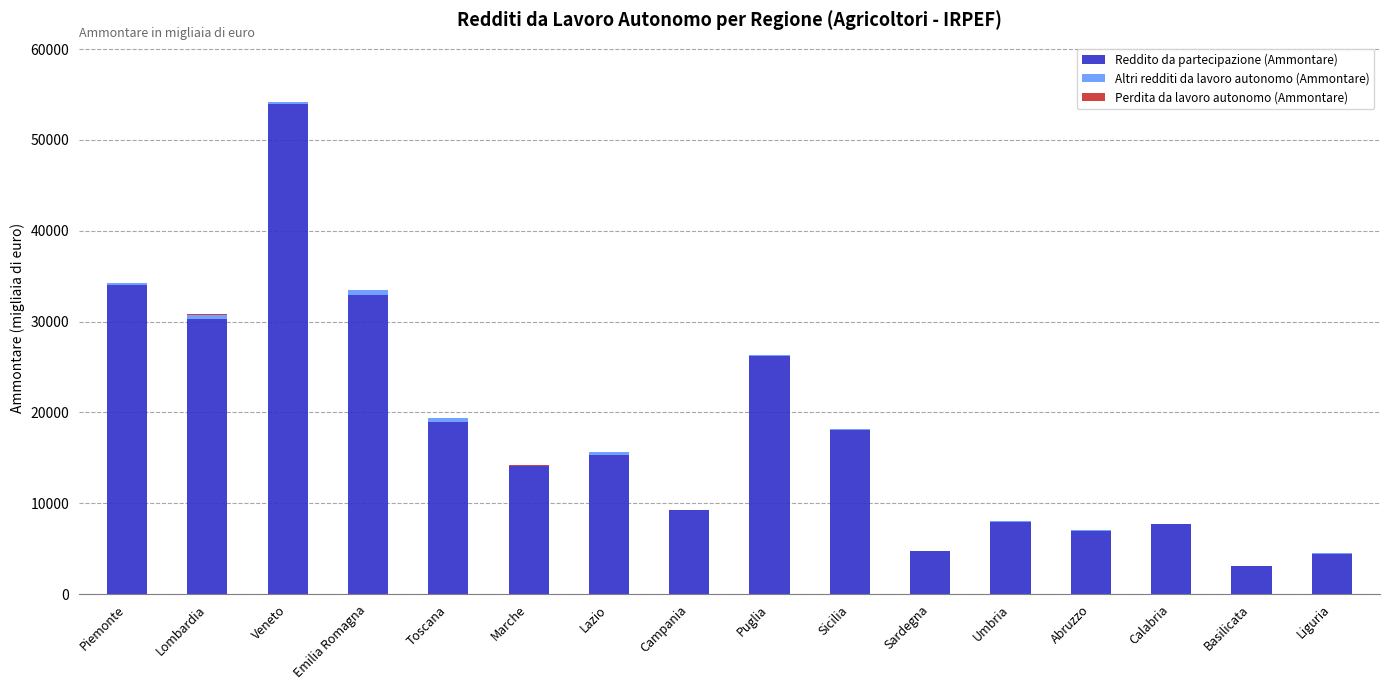

At which category is the sum across all series the highest?

Veneto